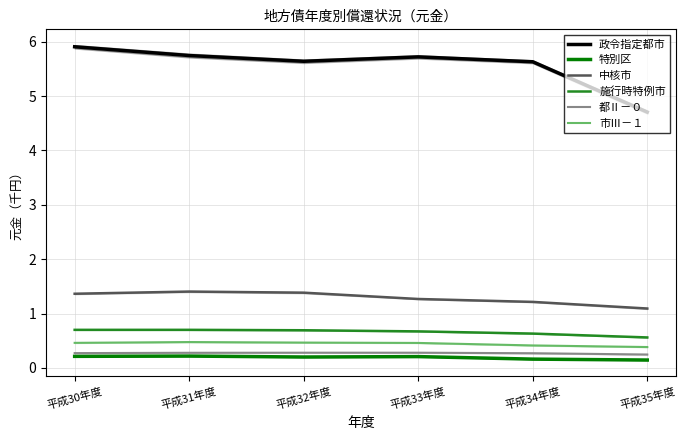

Reading left to right, transcribe all the data shown in this chart.

政令指定都市: 5.9	5.7	5.6	5.7	5.6	4.7
特別区: 0.2	0.2	0.2	0.2	0.2	0.1
中核市: 1.4	1.4	1.4	1.3	1.2	1.1
施行時特例市: 0.7	0.7	0.7	0.7	0.6	0.6
都Ⅱ－０: 0.3	0.3	0.3	0.3	0.3	0.2
市Ⅲ－１: 0.5	0.5	0.5	0.5	0.4	0.4